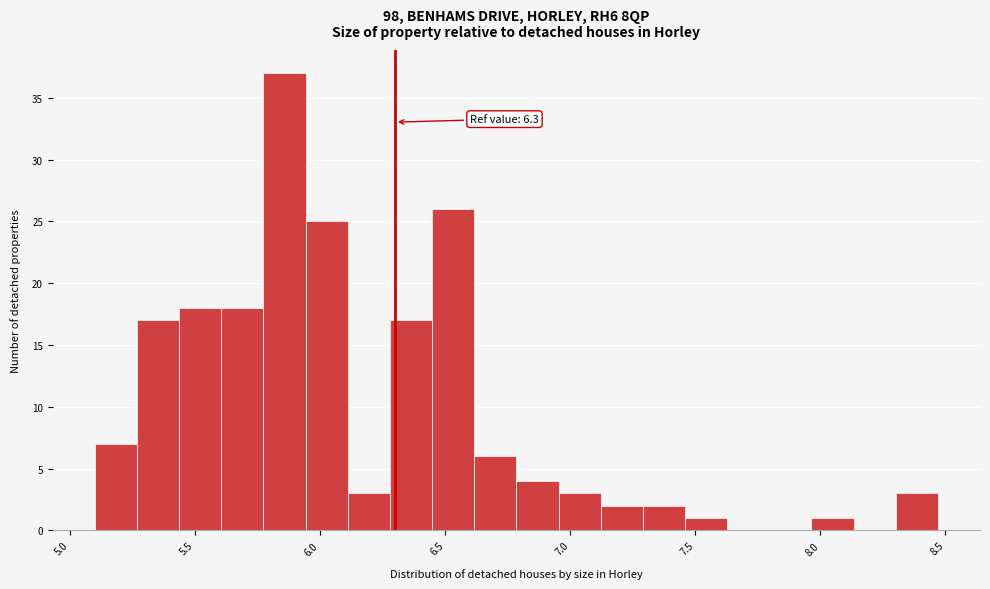

Around what value on the x-axis is the tallest bar? Give the approximate position of its centre, as read against the axis.

5.85